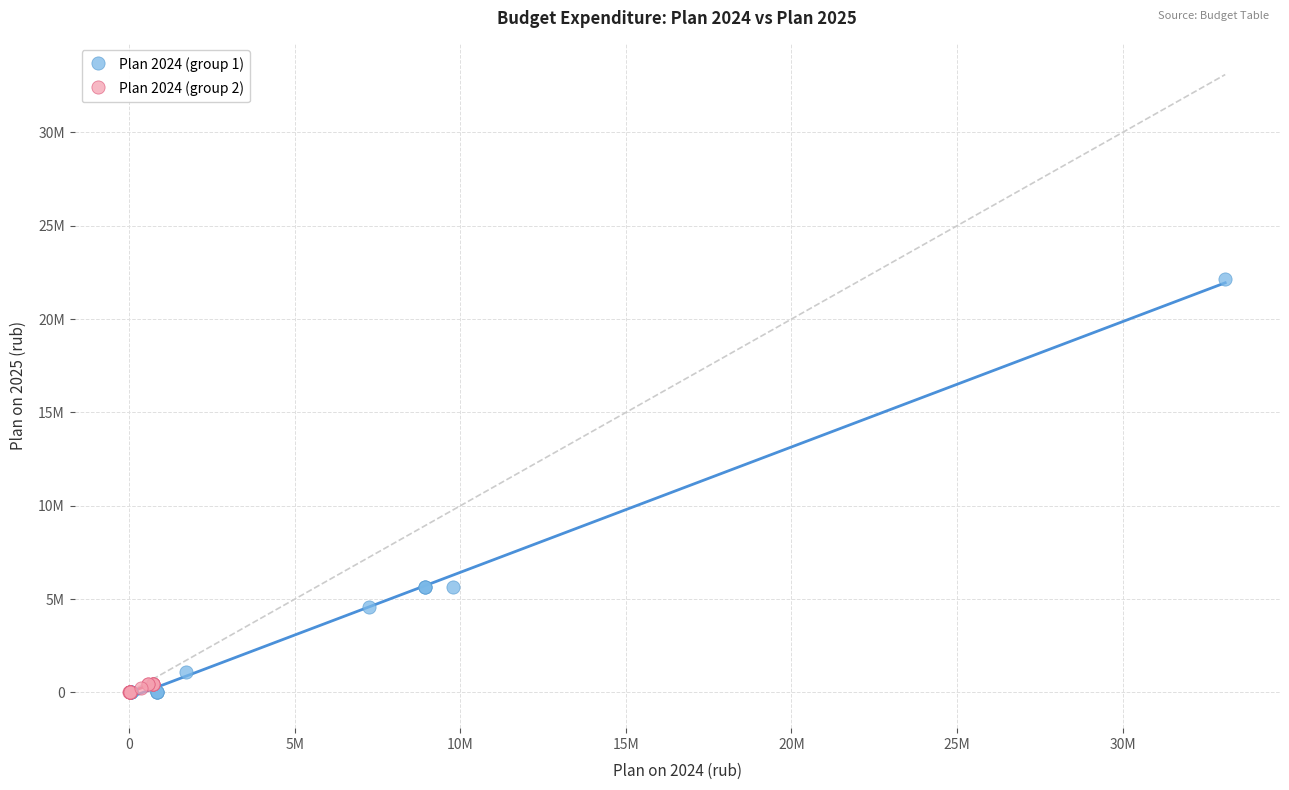

What are all the series names shown in the legend?

Plan 2024 (group 1), Plan 2024 (group 2)